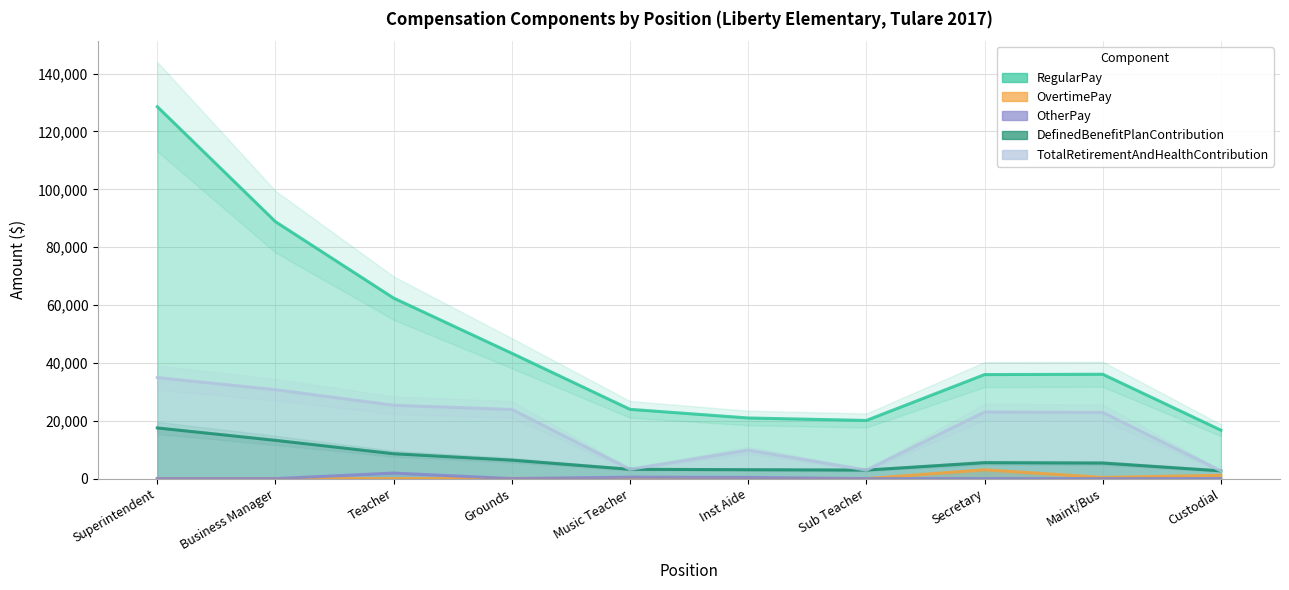

True or false: OvertimePay and DefinedBenefitPlanContribution intersect in this chart.

False